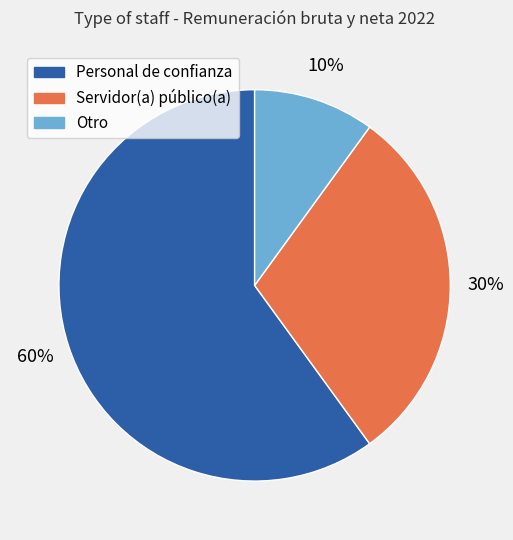

What is the ratio of the value at Servidor(a) público(a) to the value at Otro?

3.0